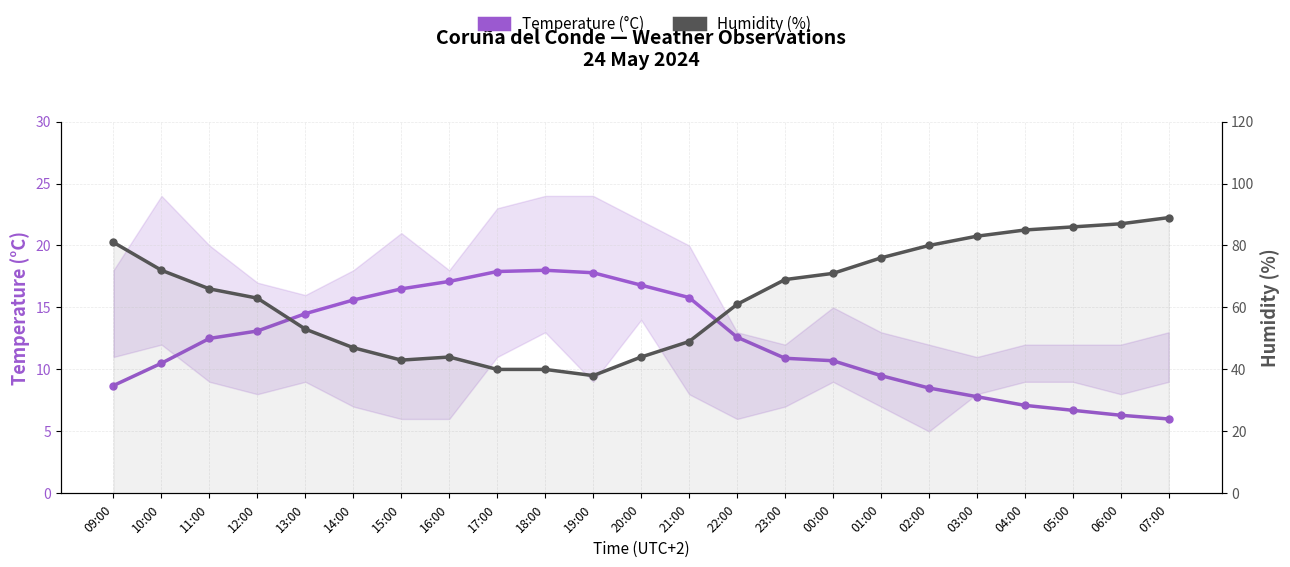

Rank the categories by Humidity (%) value from highest to lowest.

07:00, 06:00, 05:00, 04:00, 03:00, 09:00, 02:00, 01:00, 10:00, 00:00, 23:00, 11:00, 12:00, 22:00, 13:00, 21:00, 14:00, 16:00, 20:00, 15:00, 17:00, 18:00, 19:00